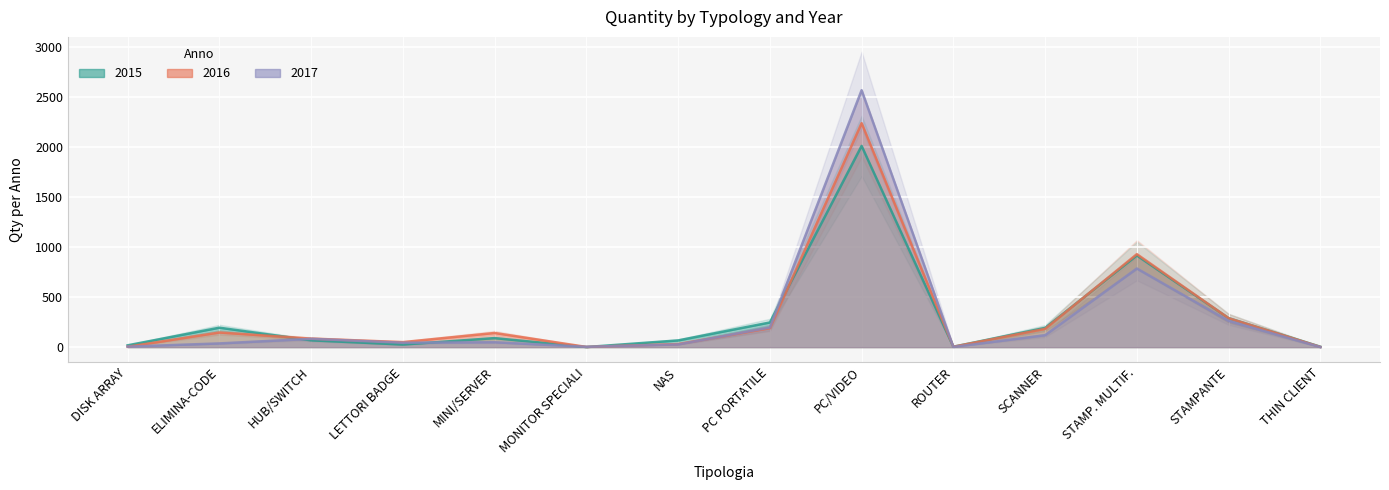

What is the label of the 3rd point from the right?

STAMP. MULTIF.